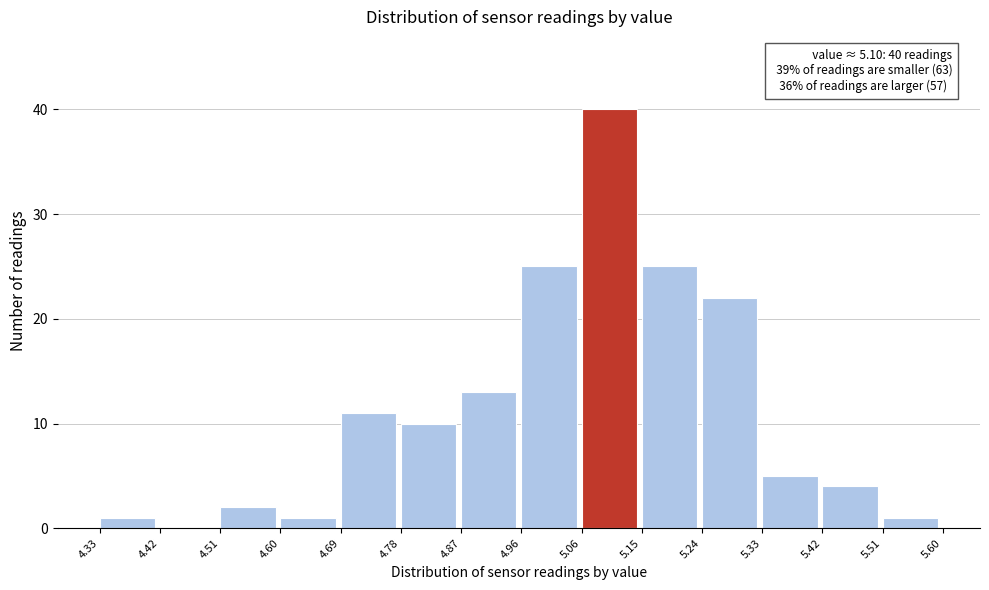

Over which range of the x-axis is the bar tallest?

5.06 to 5.15